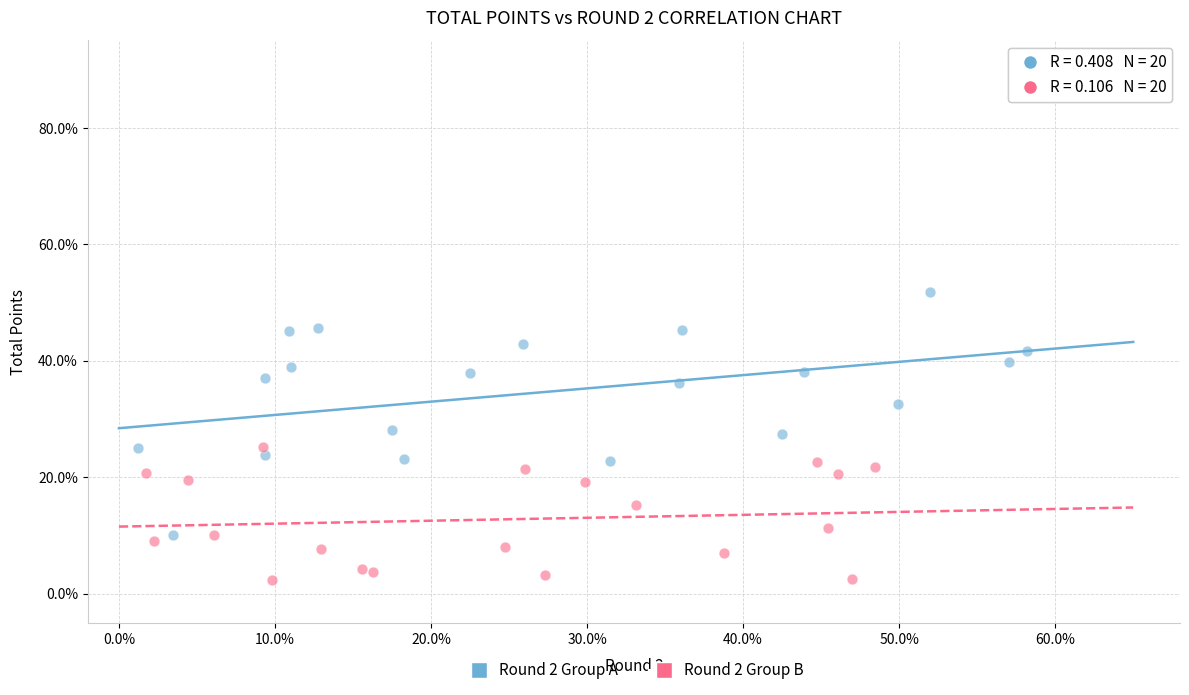

What are all the series names shown in the legend?

Round 2 Group A, Round 2 Group B